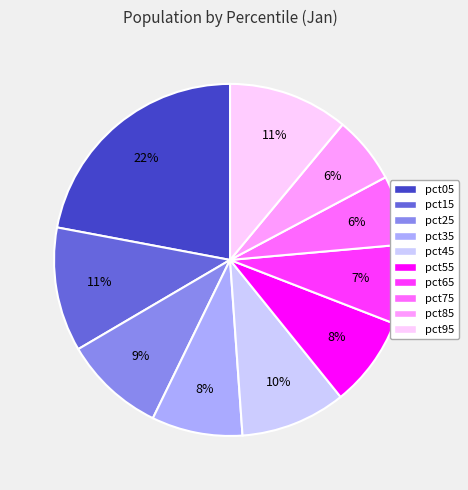

Which has a higher value, pct85 or pct05?

pct05